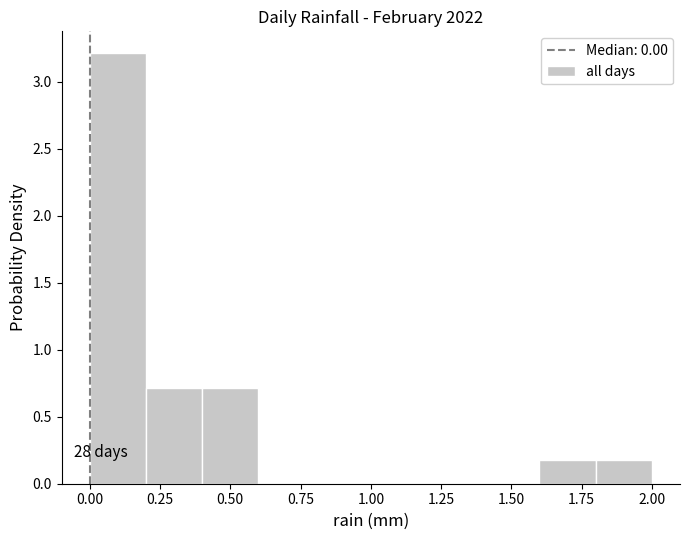

Which range on the x-axis has the tallest bar?

0.0 to 0.2